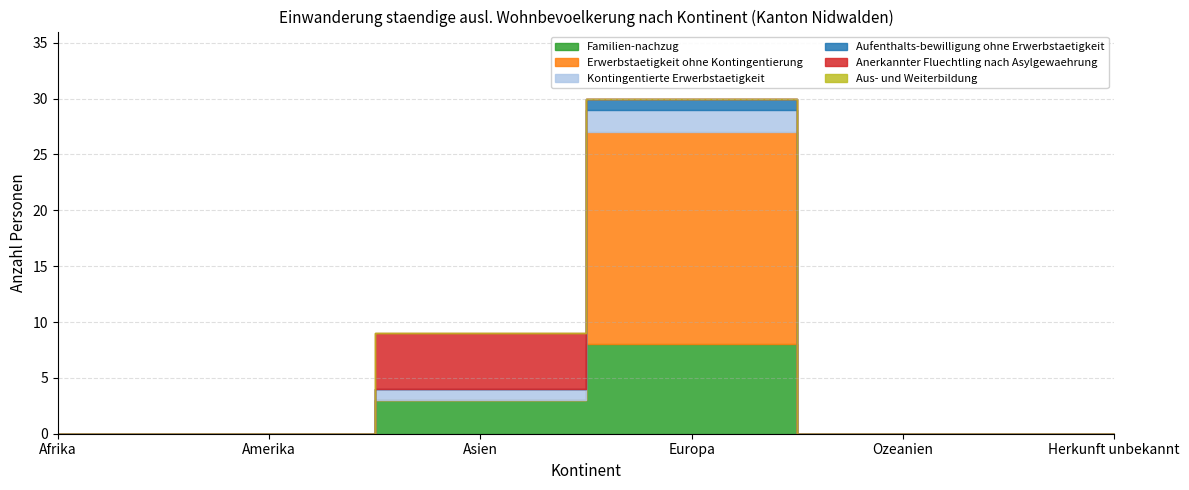

What position from the right is Asien?

4